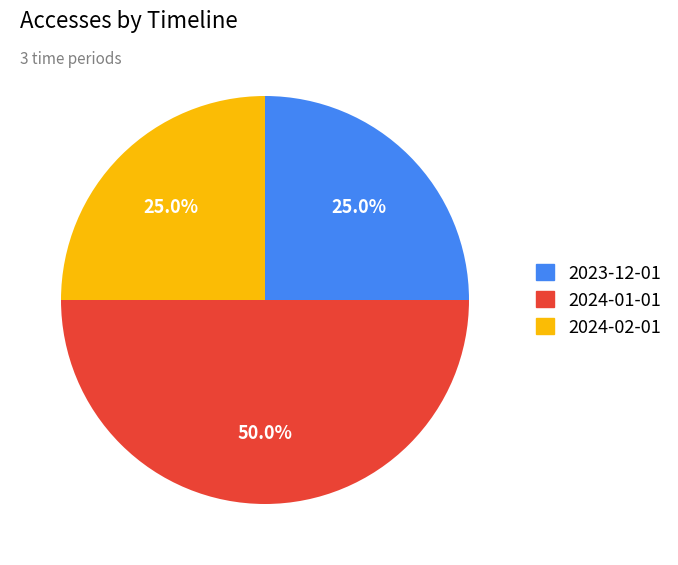

To the nearest percent, what is the difference between the largest and smallest slice percentages?

25%